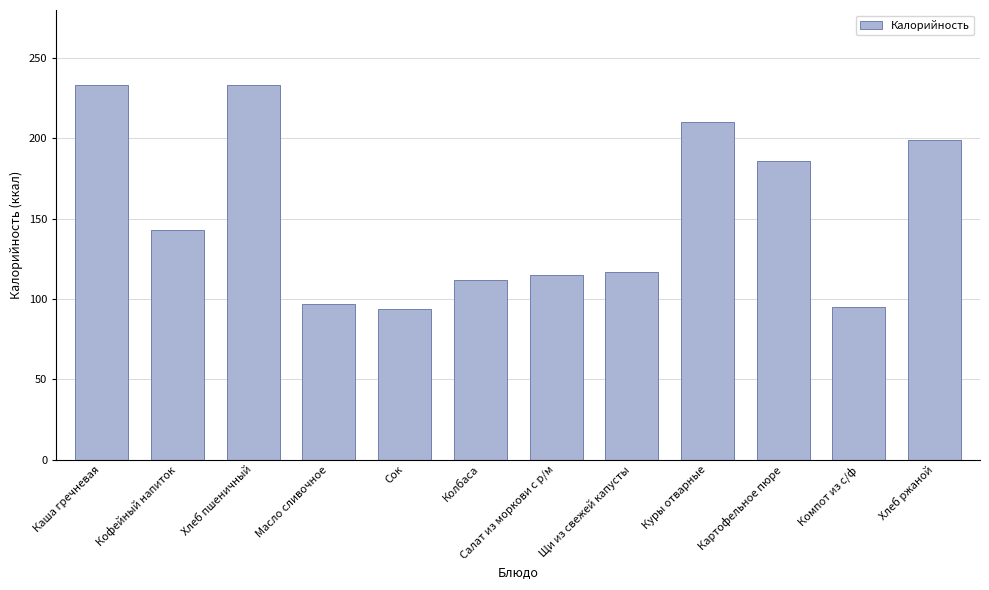

Are the bars grouped side by side (vs. stacked)?

No